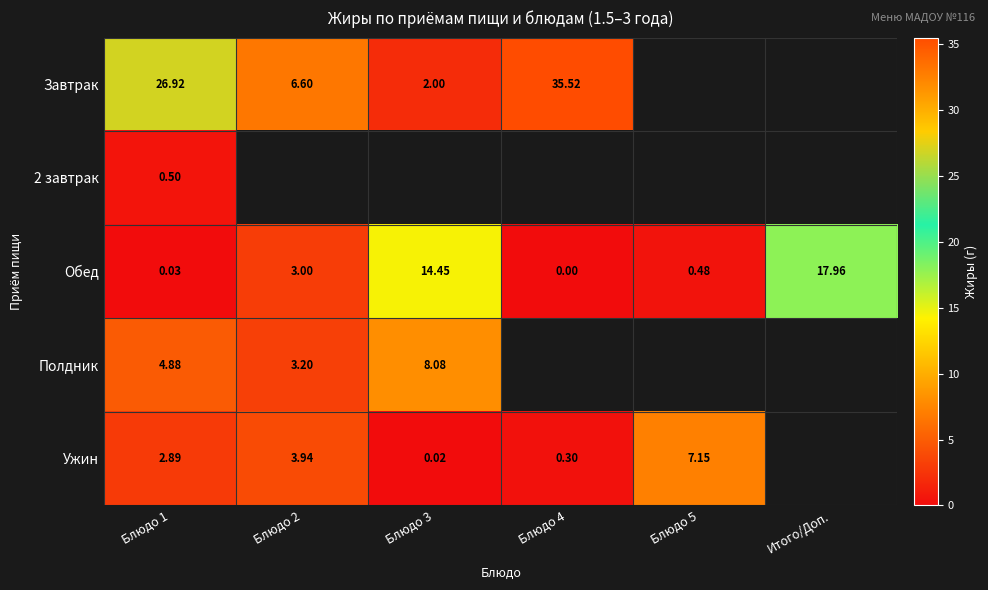

Which category has the highest value in the Обед series?

Итого/Доп.